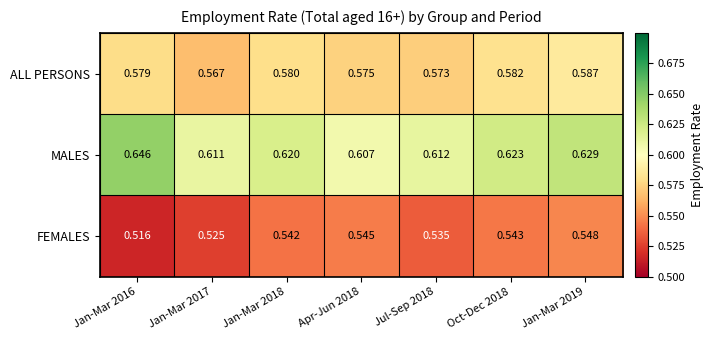

Which series has the largest total across all categories?

MALES